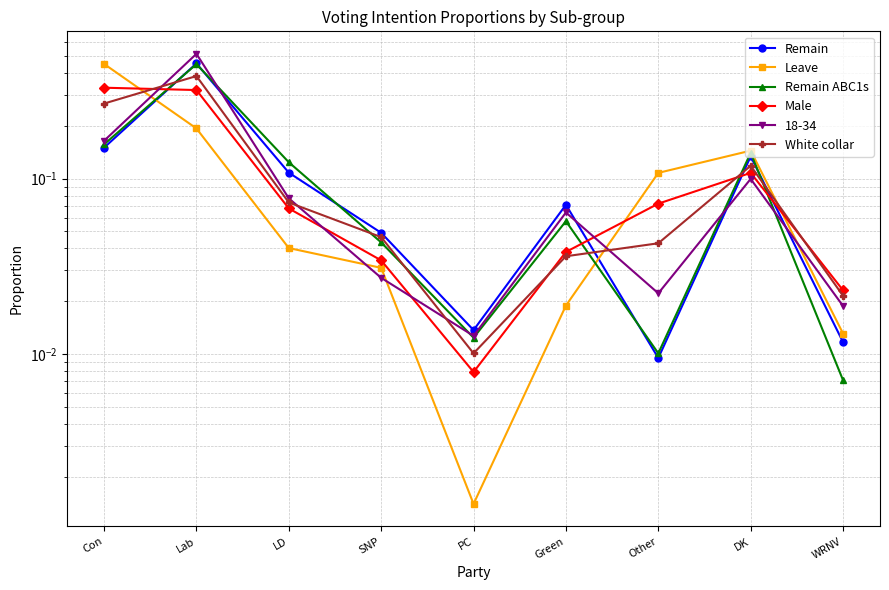

Which has a higher value, WRNV or Green?

Green